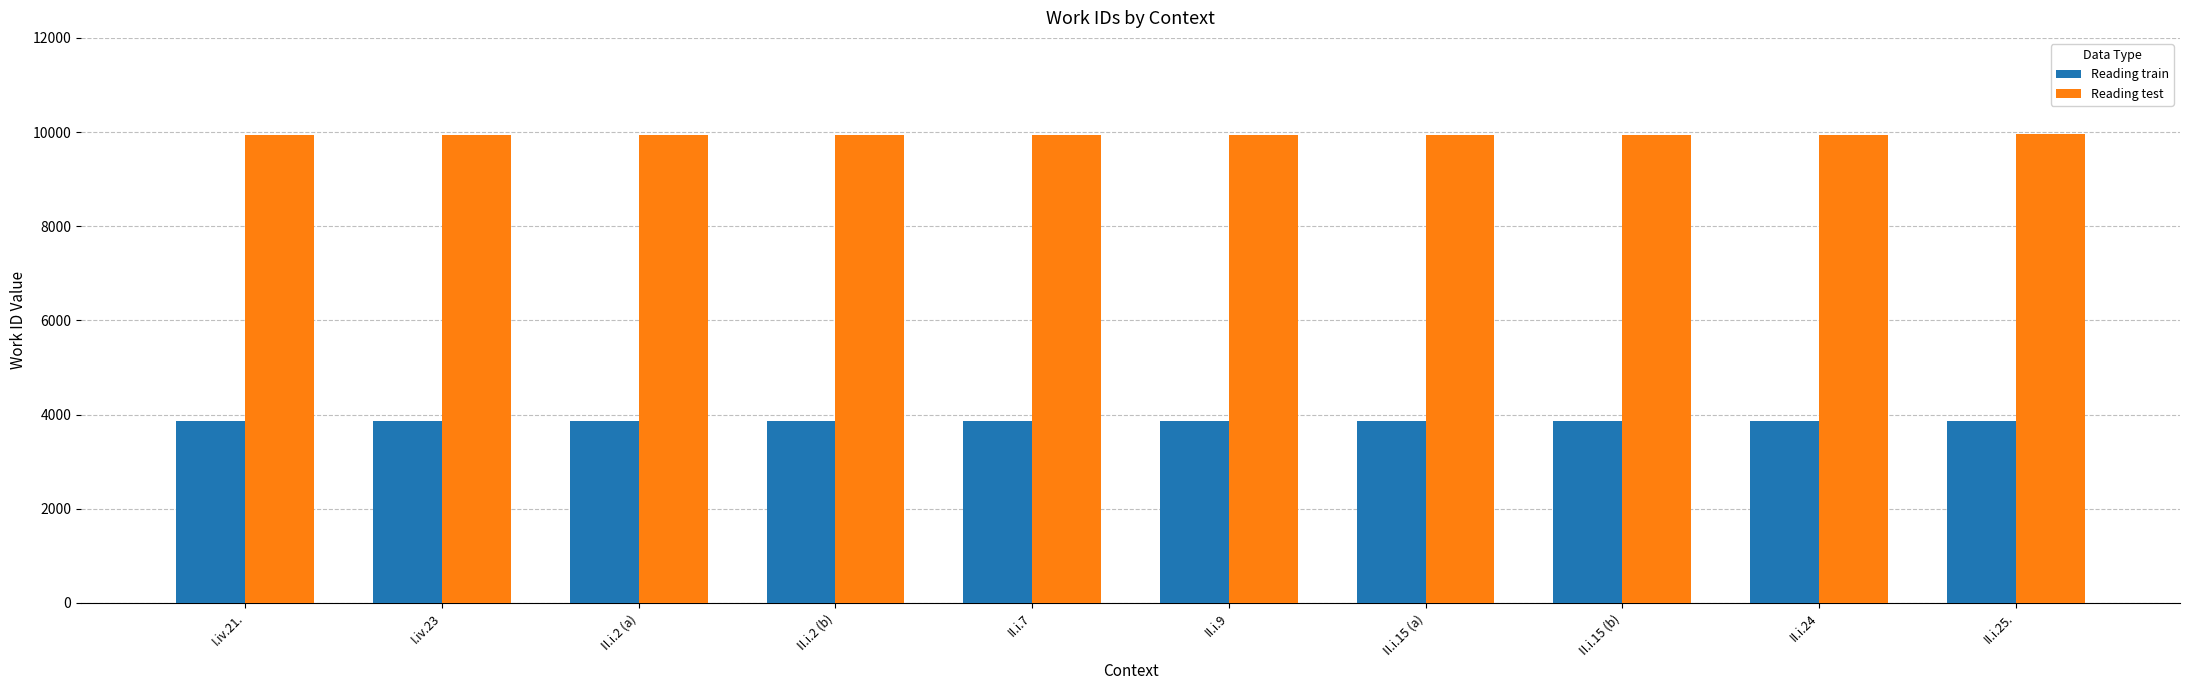

Rank the series at II.i.15 (b) from highest to lowest value.

Reading test, Reading train